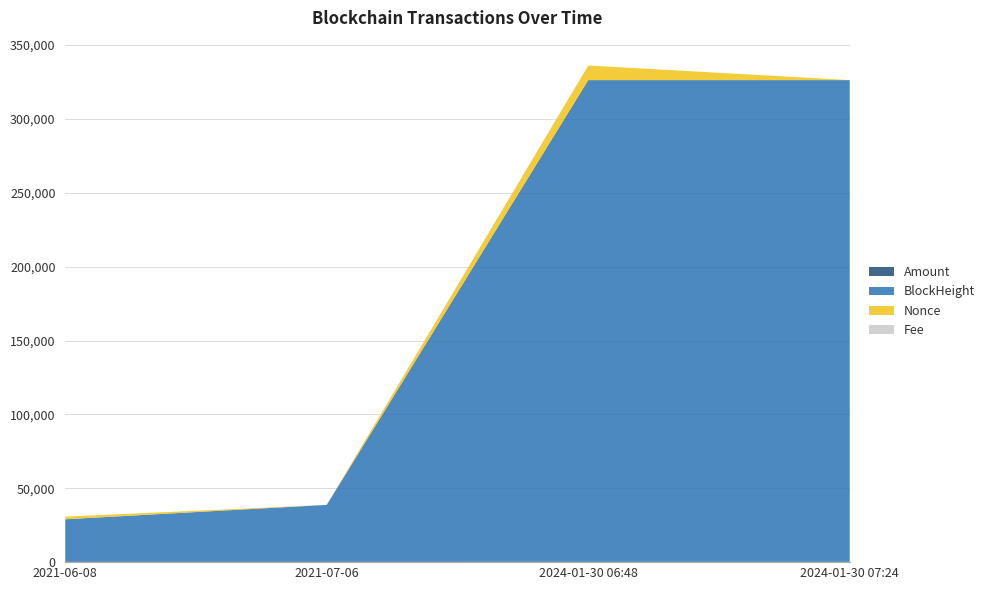

Reading left to right, transcribe all the data shown in this chart.

Amount: 2021-06-08=500.0	2021-07-06=499.0	2024-01-30 06:48=295.6	2024-01-30 07:24=295.1
BlockHeight: 2021-06-08=28522.0	2021-07-06=38270.0	2024-01-30 06:48=325993.0	2024-01-30 07:24=326001.0
Nonce: 2021-06-08=1783.0	2021-07-06=0.0	2024-01-30 06:48=9896.0	2024-01-30 07:24=1.0
Fee: 2021-06-08=0.0	2021-07-06=0.0	2024-01-30 06:48=0.2	2024-01-30 07:24=0.5